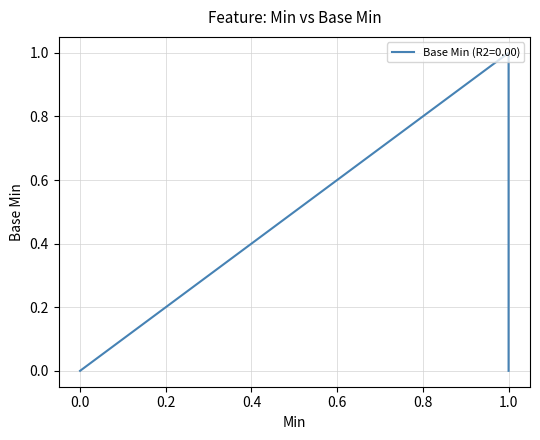

How many values are between 0 and 1?

6